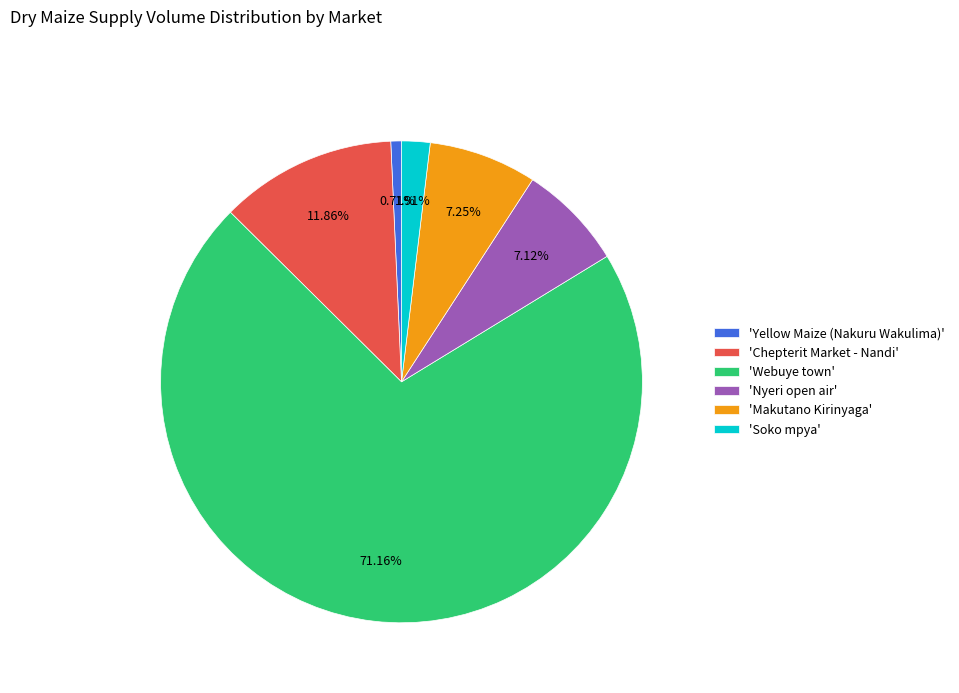

Do 'Chepterit Market - Nandi' and 'Webuye town' together represent more than half of the pie?

Yes